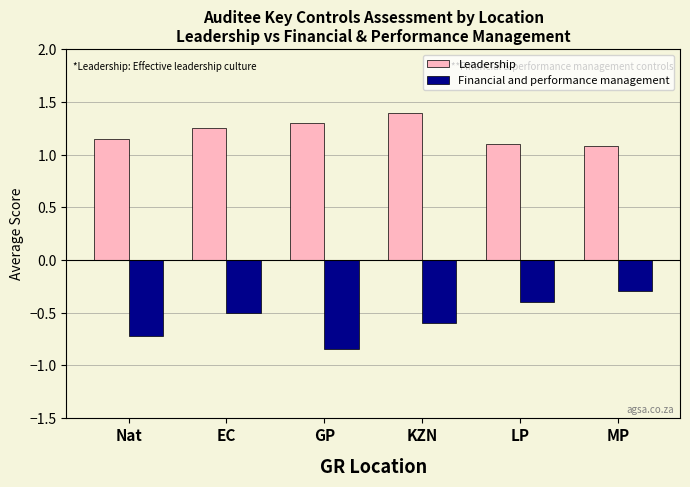

List the series in order of their peak value, highest first.

Leadership, Financial and performance management